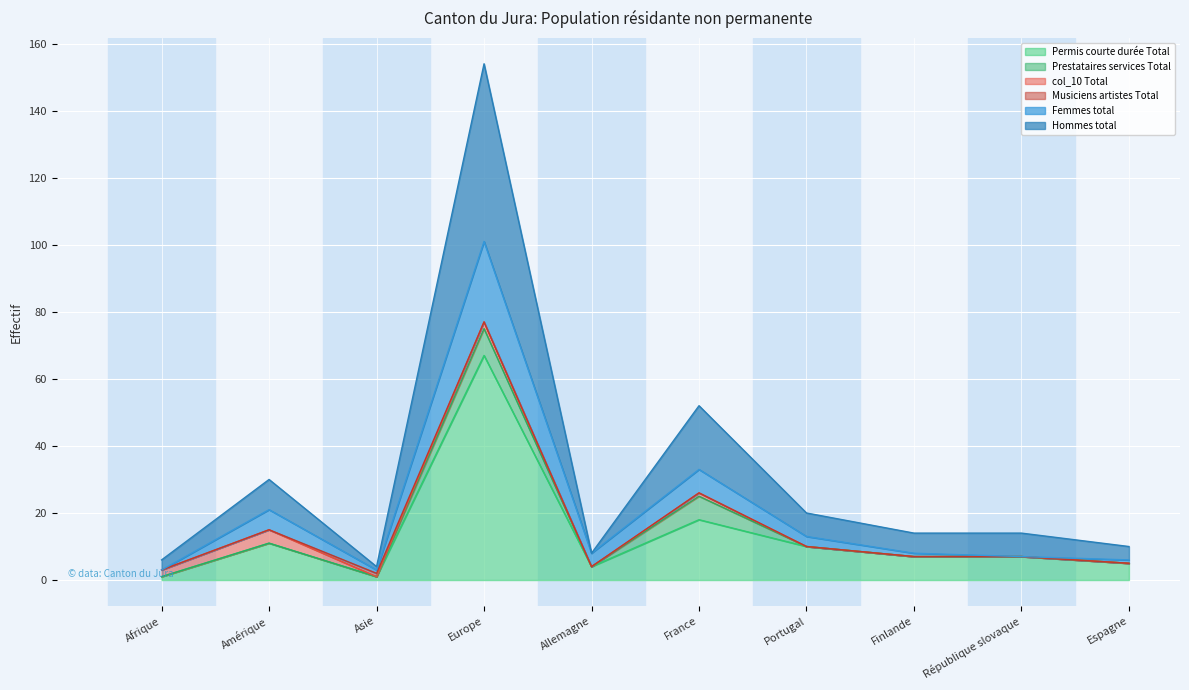

What is the total value across all series at République slovaque?

14